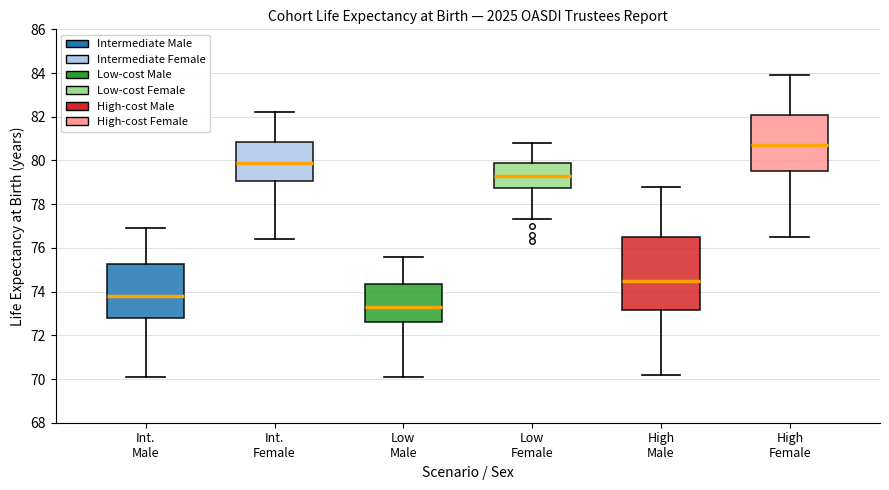

Comparing the boxes themselves (not the whiskers), which one is the tallest?

High Male